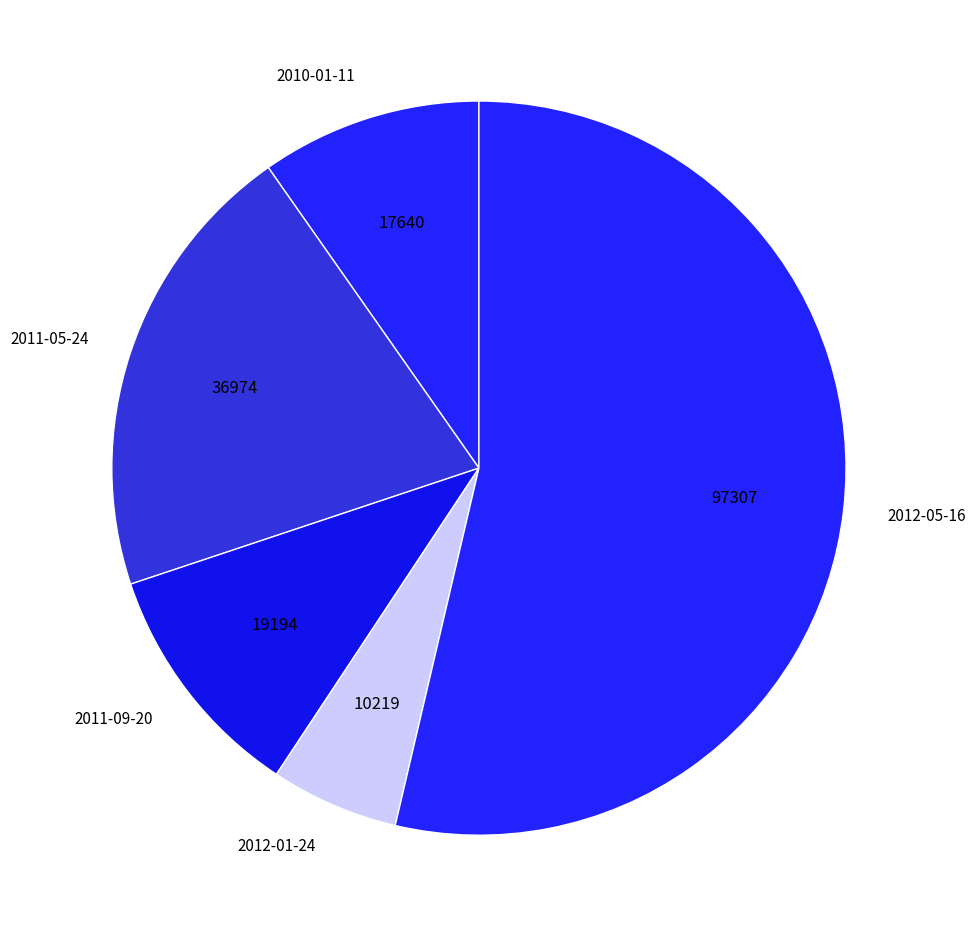

Which category has the biggest portion of the pie?

2012-05-16